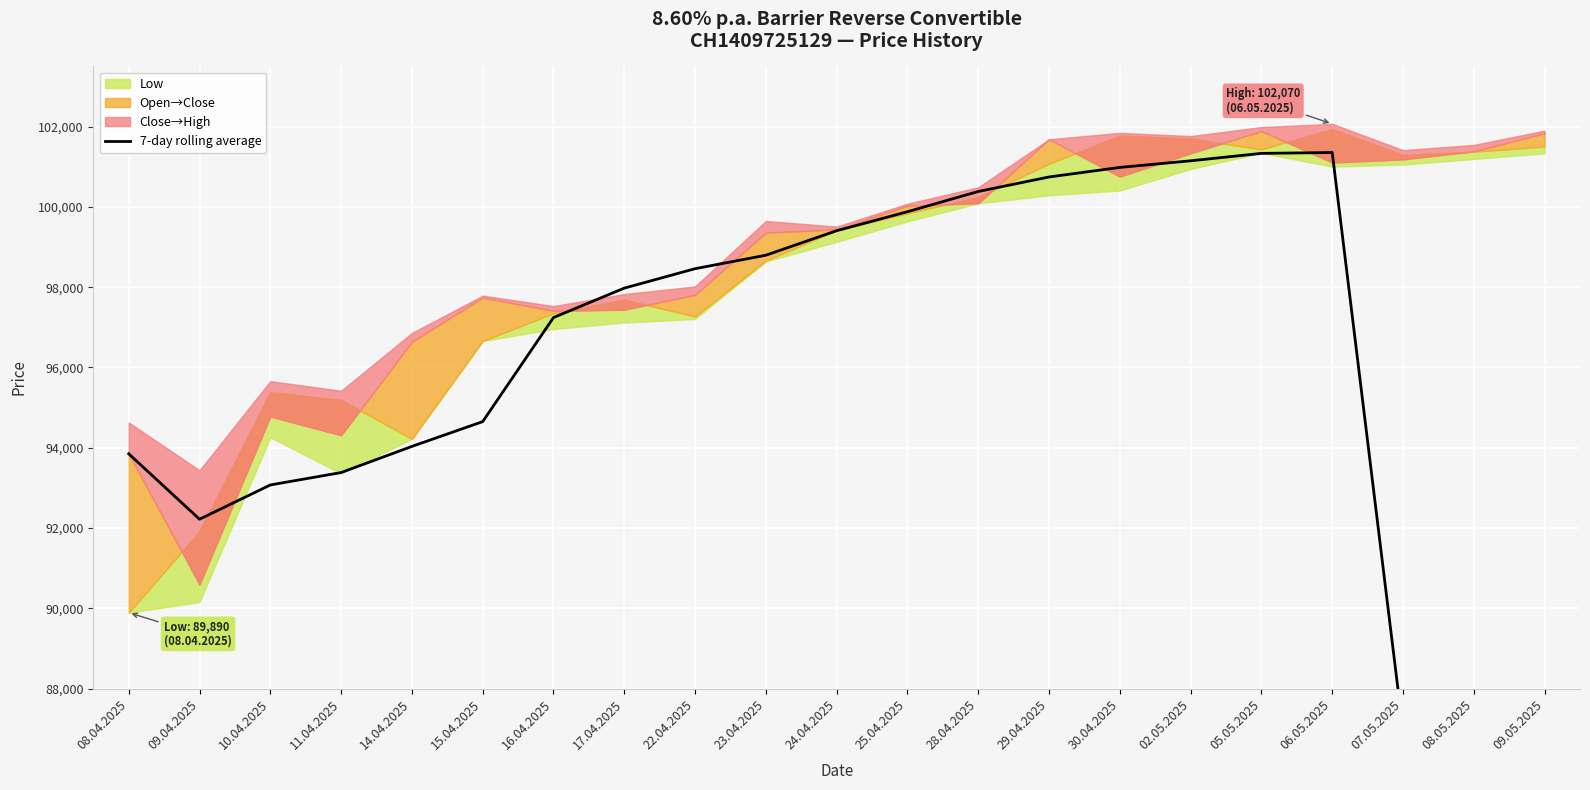

What is the label of the 16th point from the left?

02.05.2025